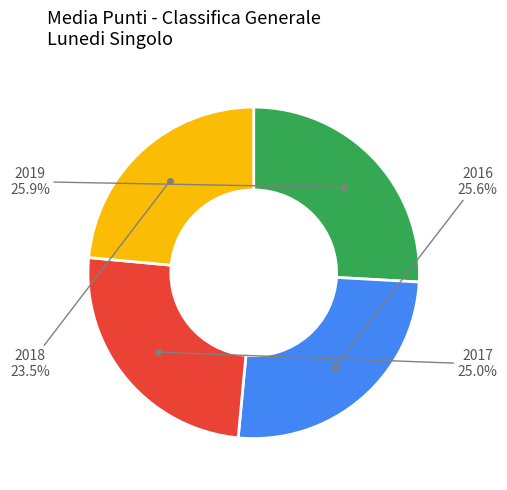

Is there any slice that represents more than half of the pie?

No